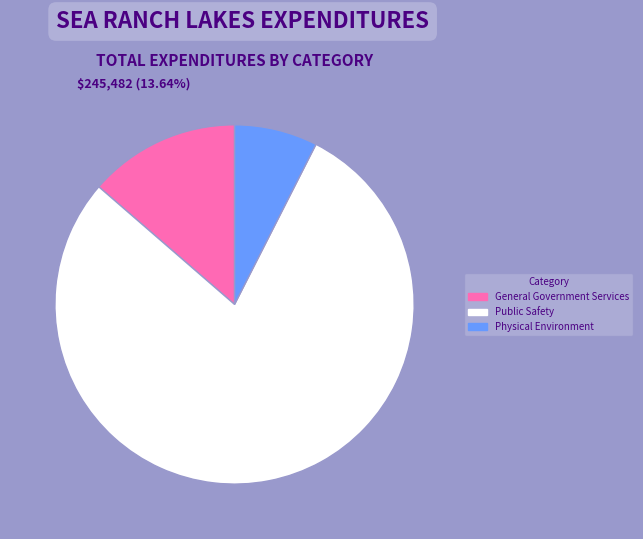

To the nearest percent, what is the average slice percentage?

33%